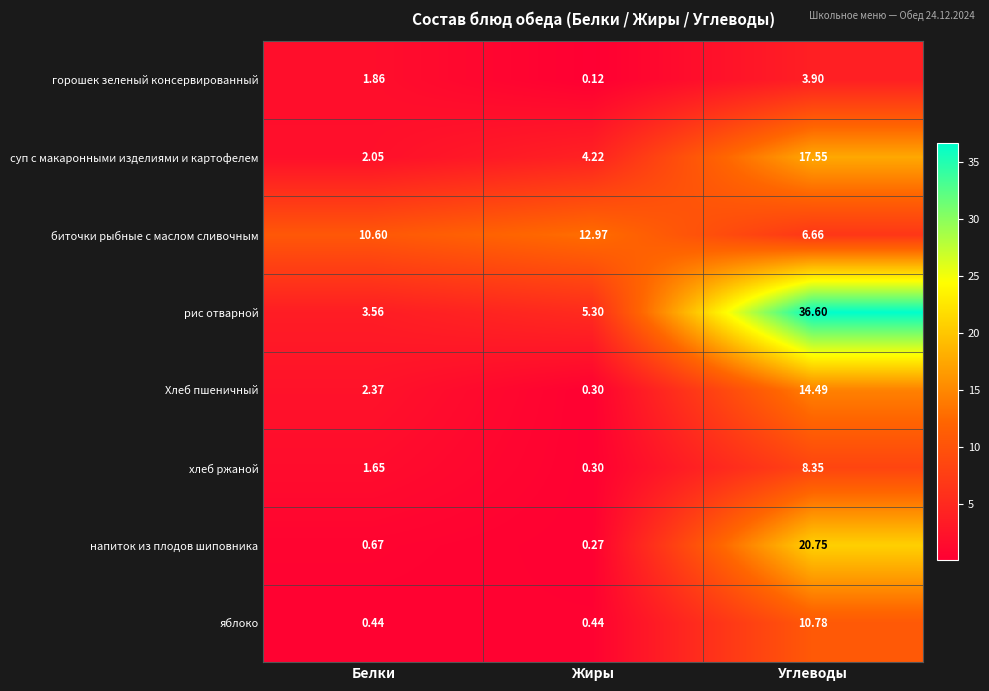

At which label does рис отварной first exceed 5?

Жиры